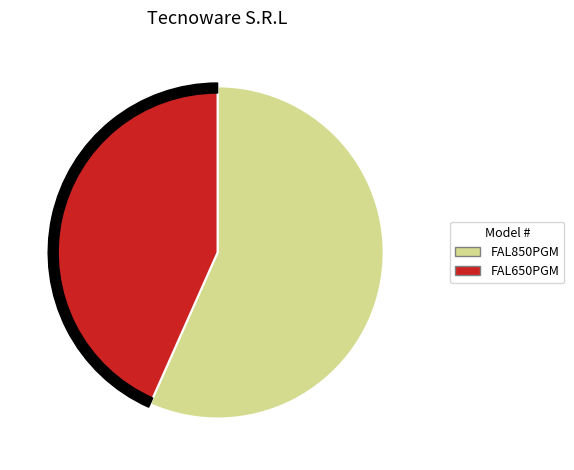

Rank the categories by value from highest to lowest.

FAL850PGM, FAL650PGM